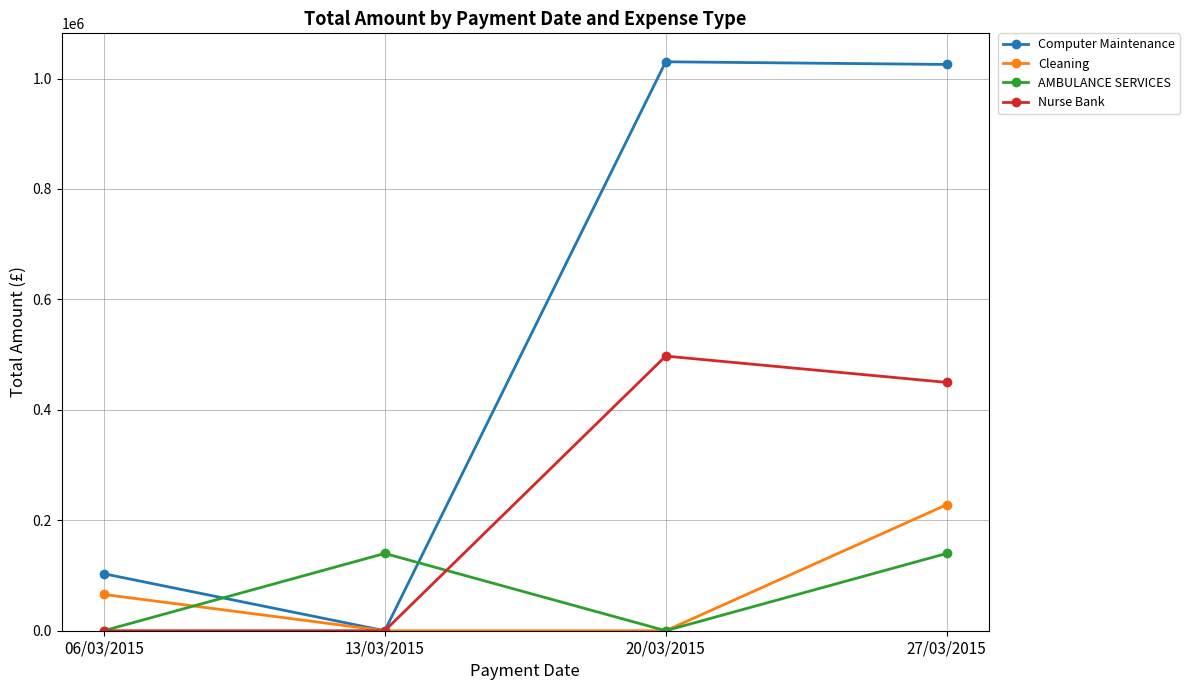

How many intersections are there between AMBULANCE SERVICES and Computer Maintenance?

2